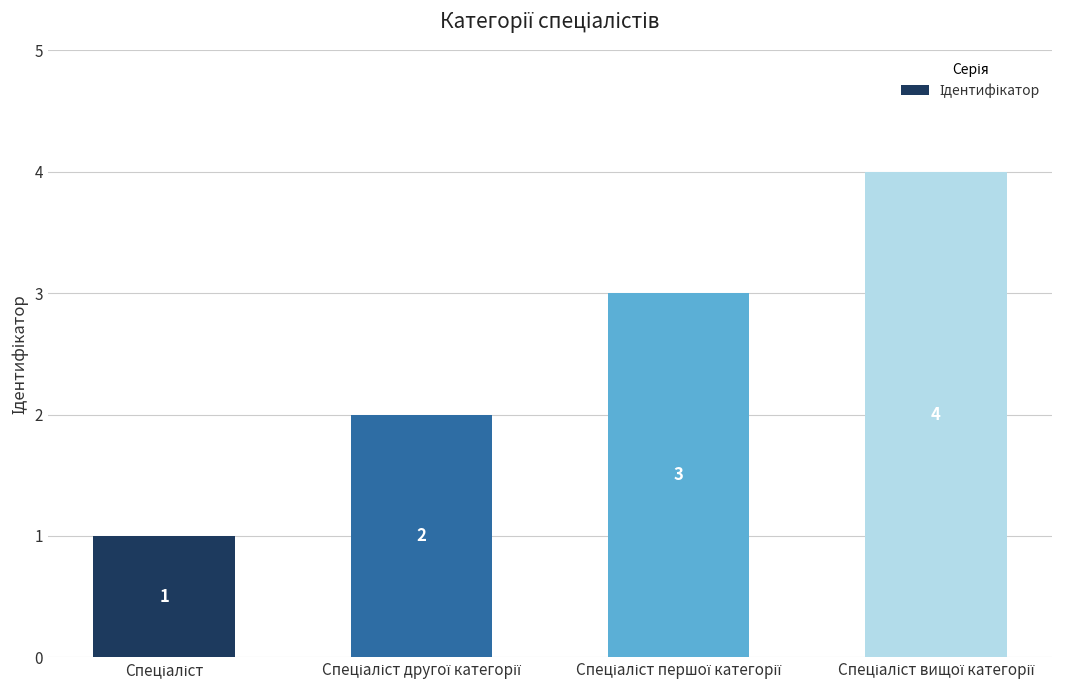

What is the difference between the maximum and minimum values?

3